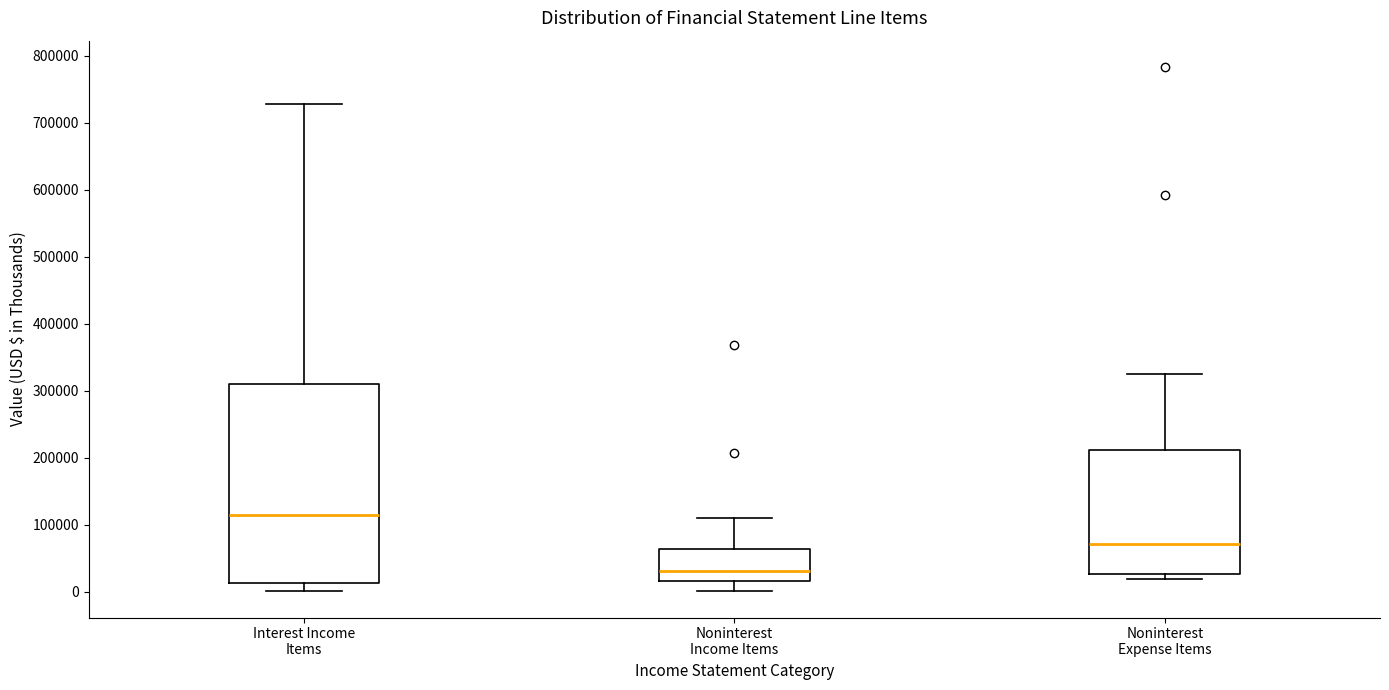

Reading left to right, transcribe this box plot: for each box, give where its median line is, the range the box spans, and where its two whiskers end, as read against the y-axis. The values are not printed on the chart, so give them approximately, as read against the axis.

Interest Income Items: median 110000, box 10000 to 310000, whiskers 0 to 730000
Noninterest Income Items: median 30000, box 20000 to 60000, whiskers 0 to 110000
Noninterest Expense Items: median 70000, box 30000 to 210000, whiskers 20000 to 320000